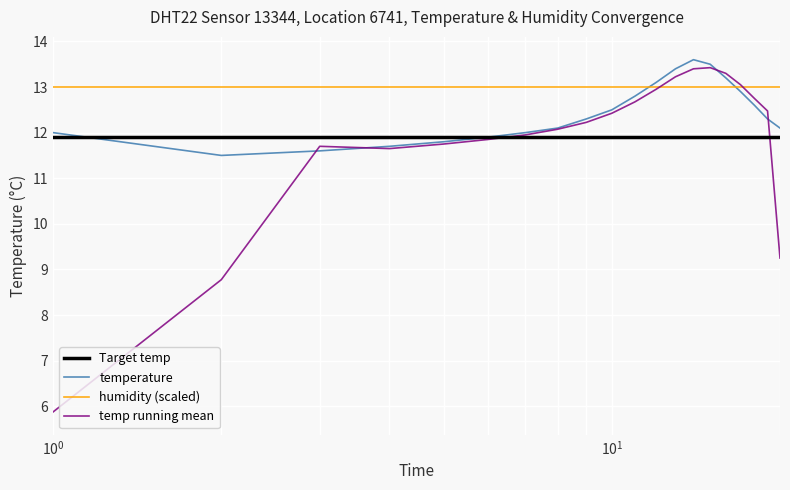

What is the maximum value for temperature?

13.6